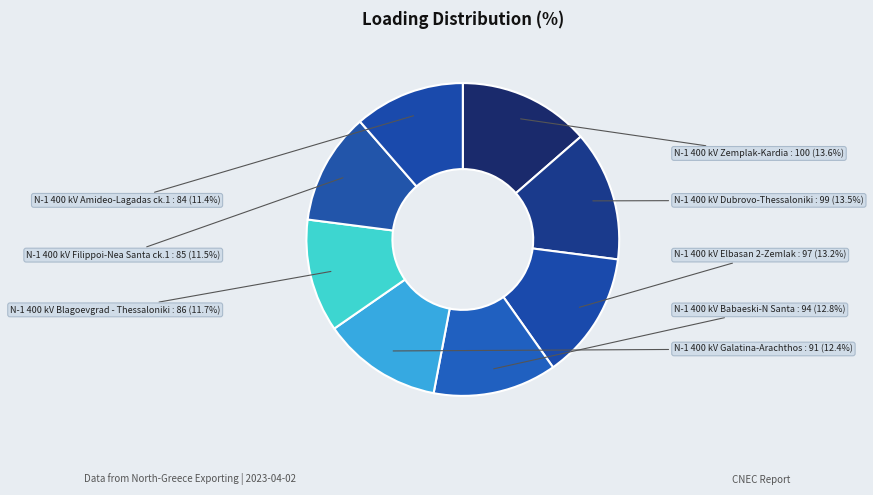

Which has a higher value, N-1 400 kV Blagoevgrad - Thessaloniki or N-1 400 kV Babaeski-N Santa?

N-1 400 kV Babaeski-N Santa